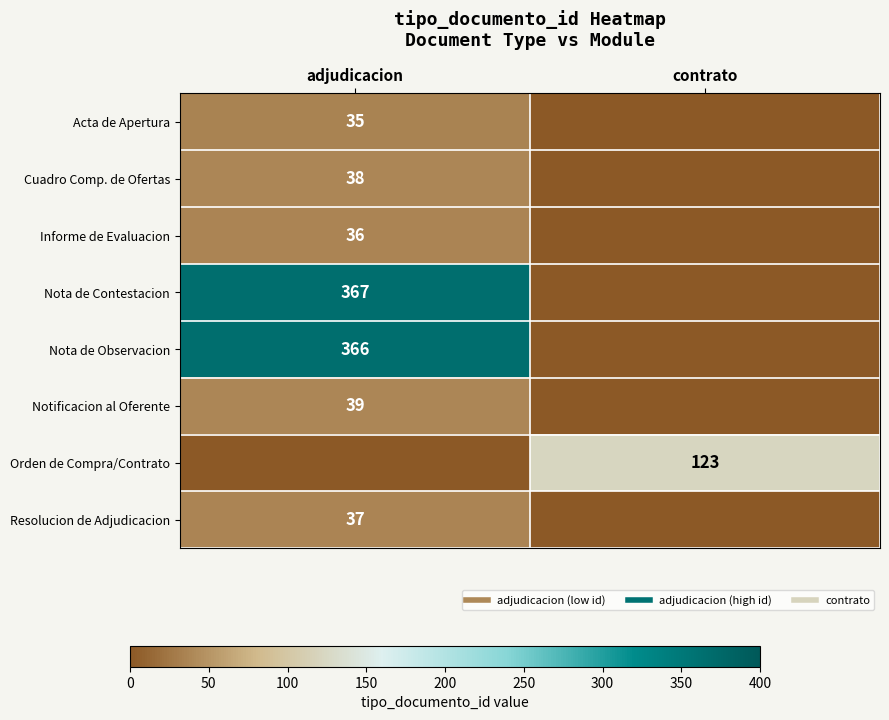

What is the difference between the Nota de Contestacion values at adjudicacion and contrato?

367